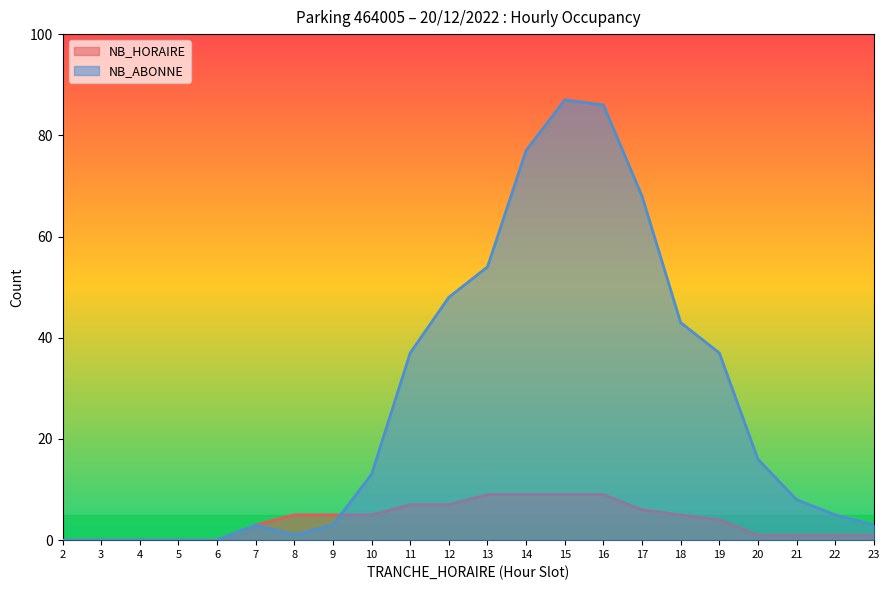

Reading left to right, transcribe all the data shown in this chart.

NB_HORAIRE: 2=0	3=0	4=0	5=0	6=0	7=3	8=5	9=5	10=5	11=7	12=7	13=9	14=9	15=9	16=9	17=6	18=5	19=4	20=1	21=1	22=1	23=1
NB_ABONNE: 2=0	3=0	4=0	5=0	6=0	7=3	8=1	9=3	10=13	11=37	12=48	13=54	14=77	15=87	16=86	17=68	18=43	19=37	20=16	21=8	22=5	23=3